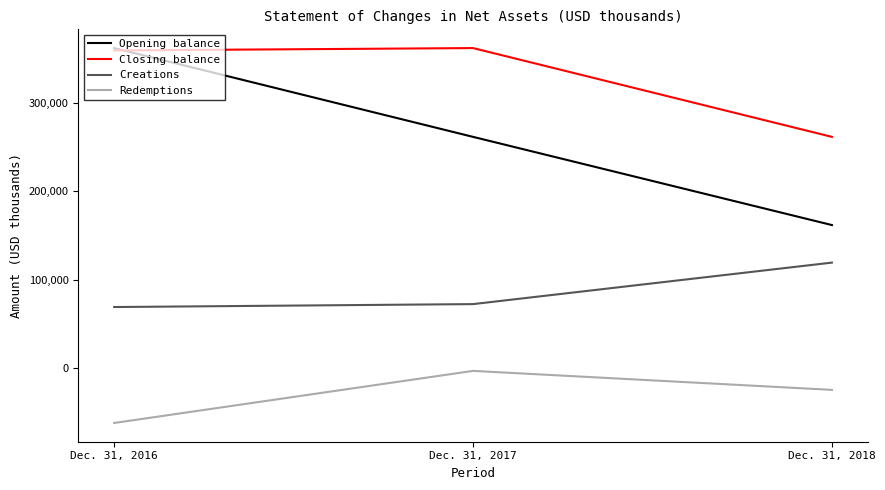

Which series has the largest total across all categories?

Closing balance